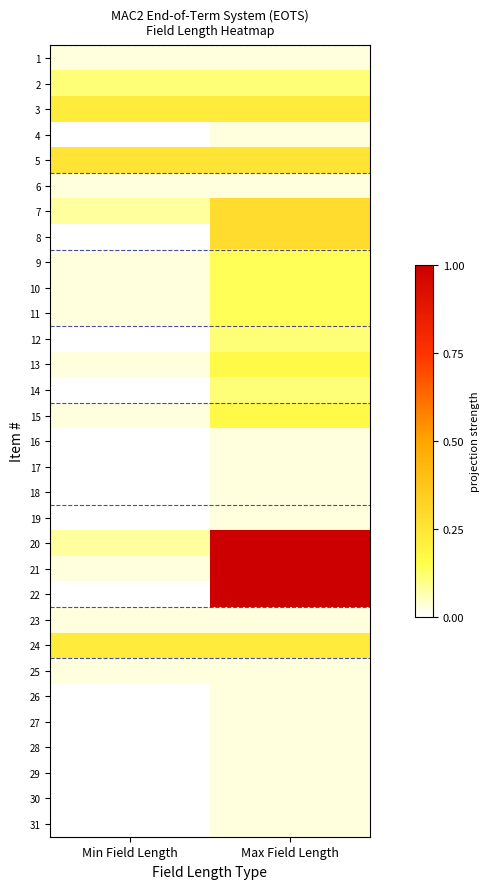

At Max Field Length, list the series in order from largest to smallest.

20, 21, 22, 7, 8, 5, 3, 24, 13, 15, 9, 10, 11, 2, 12, 14, 1, 4, 6, 16, 17, 18, 19, 23, 25, 26, 27, 28, 29, 30, 31